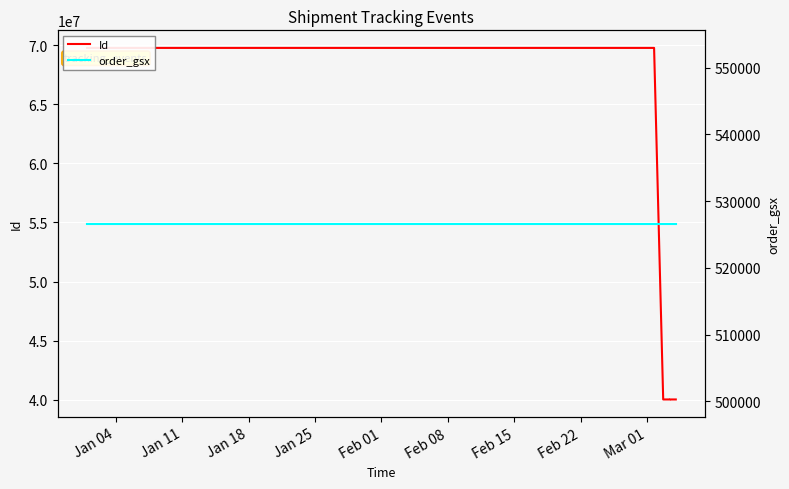

Which series has the largest range (max minus min)?

Id